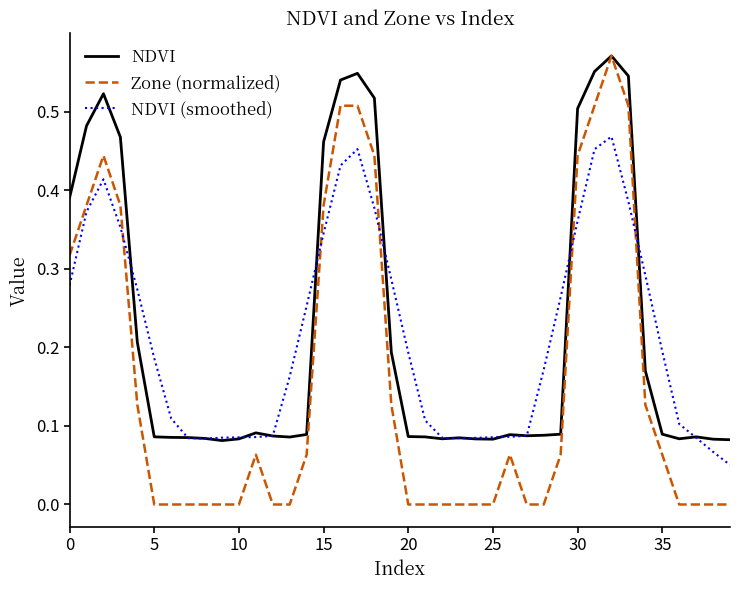

Count the number of categories in the chart.

40